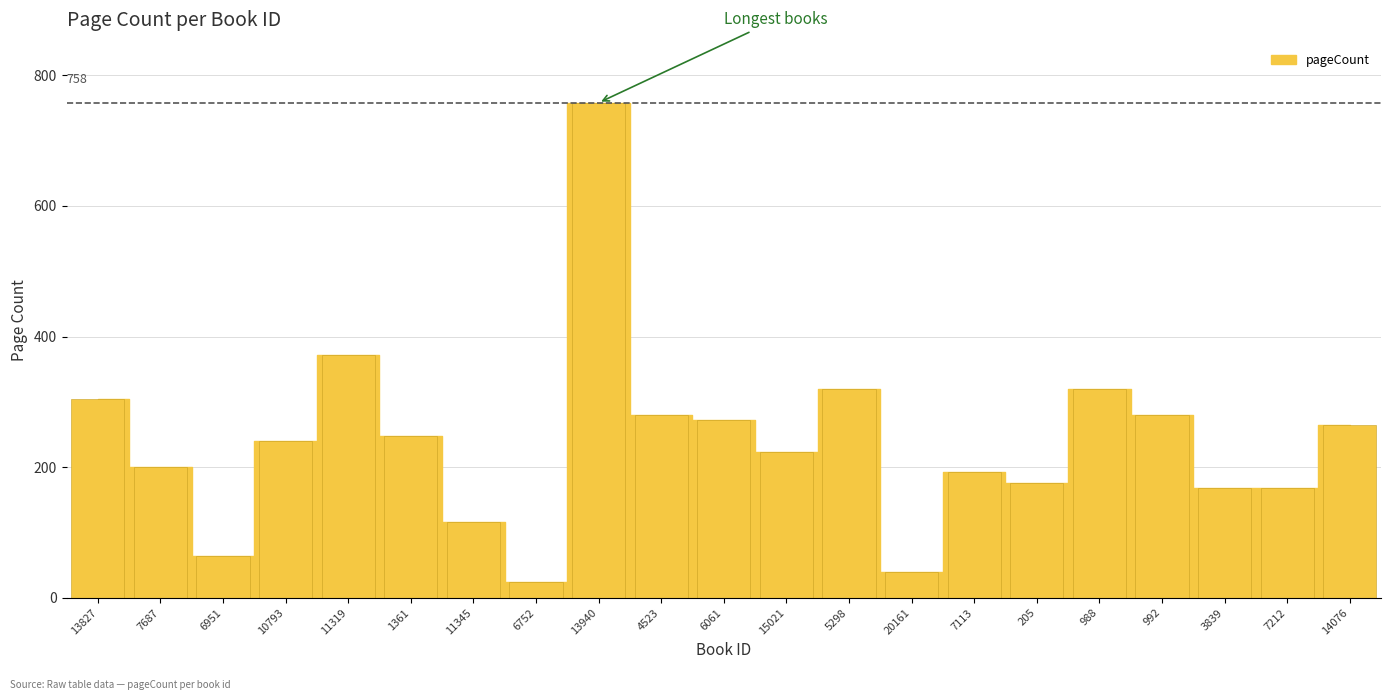

Reading right to left, what are all the values shown in this chart?

14076=264	7212=168	3839=168	992=280	988=320	205=176	7113=192	20161=40	5298=320	15021=224	6061=272	4523=280	13940=758	6752=24	11345=116	1361=248	11319=372	10793=240	6951=64	7687=200	13827=304